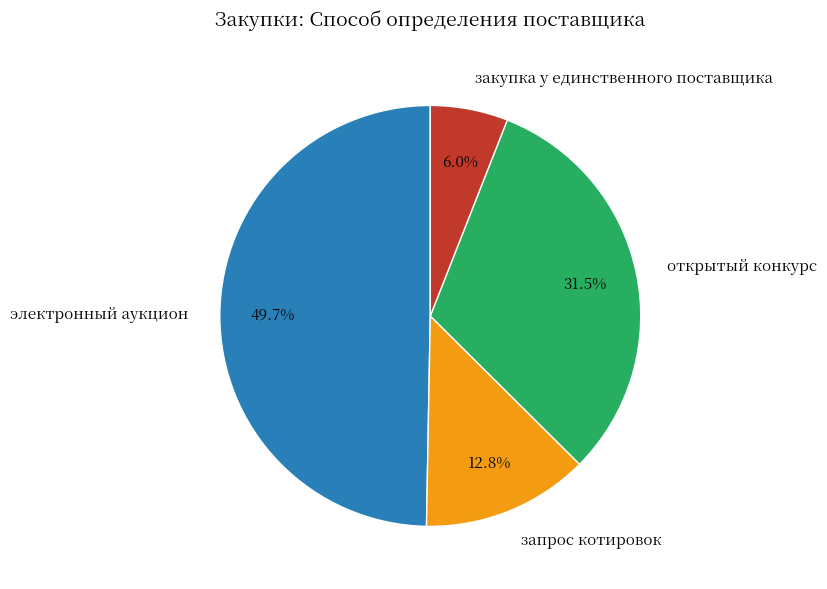

Which slice is the largest?

электронный аукцион